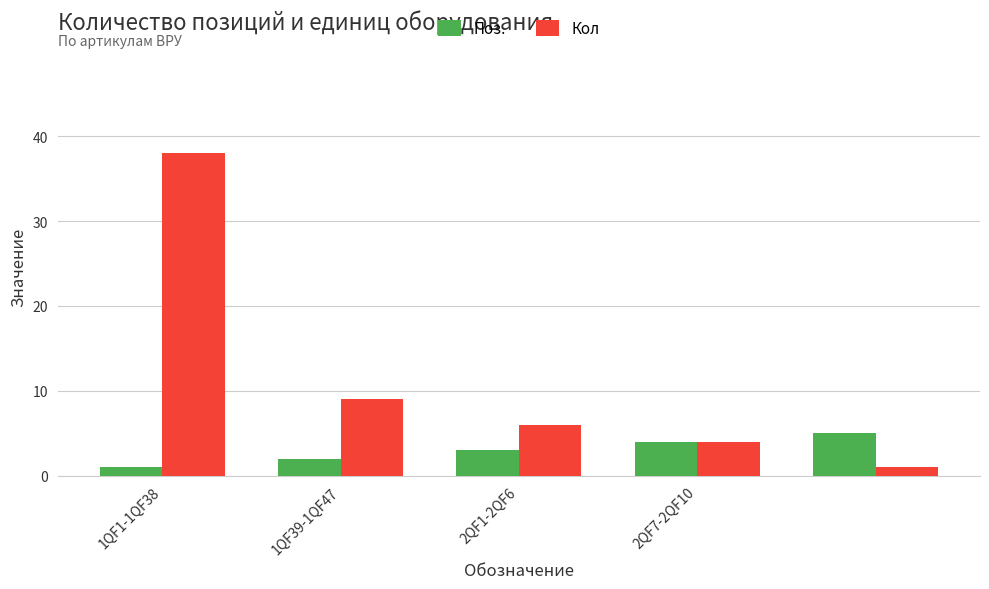

How many categories are shown in the chart?

5